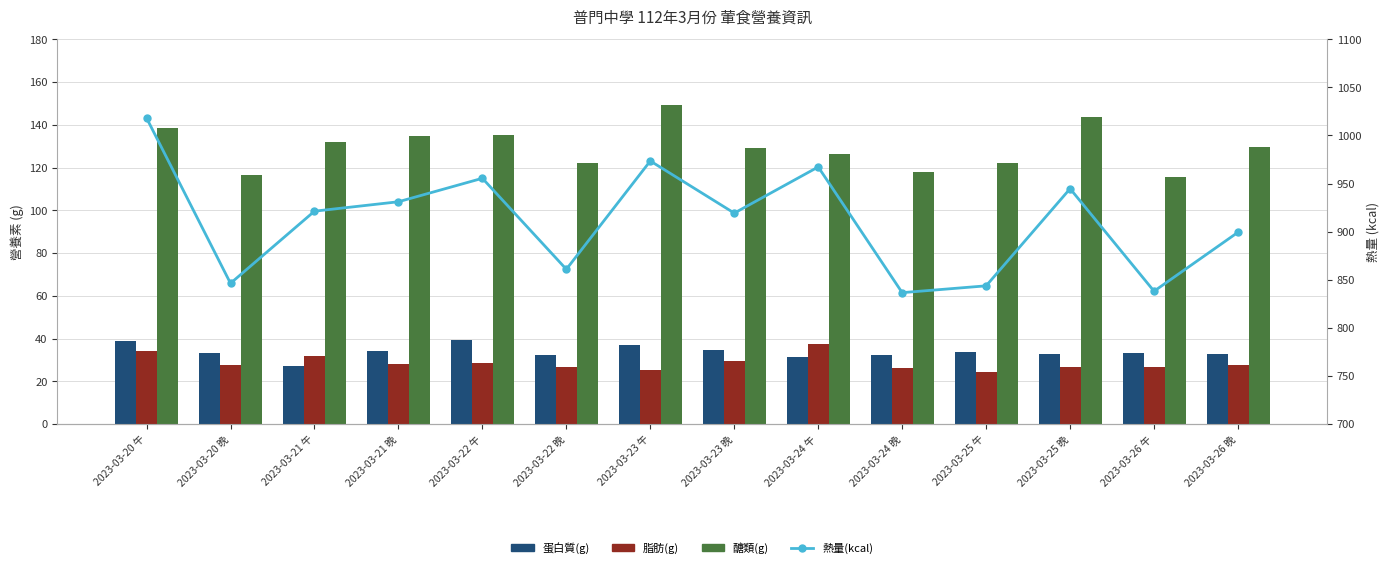

What is the total value across all series at 2023-03-26 晚?

1089.5